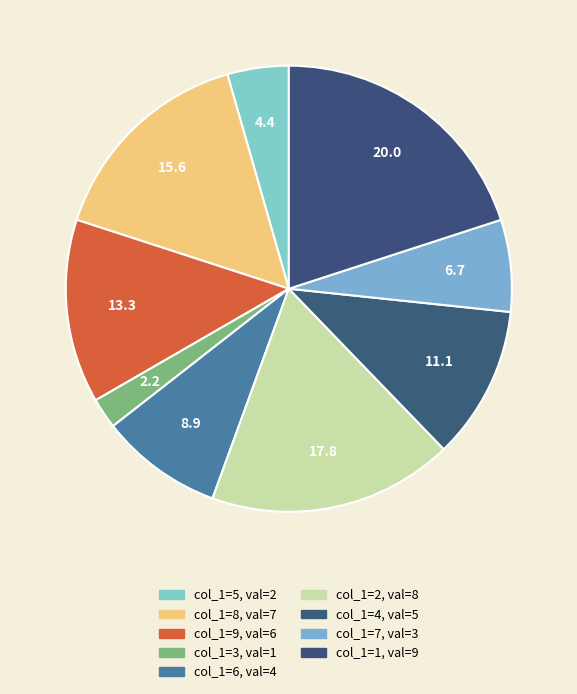

How many slices are in this pie chart?

9